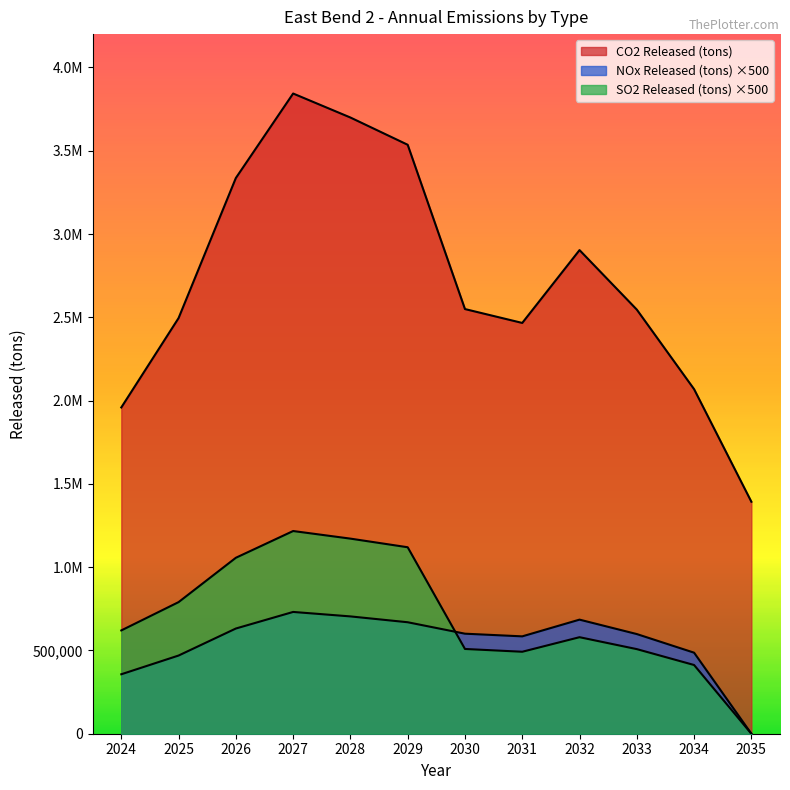

What value does the CO2 Released (tons) series have at 2033?

2546145.6